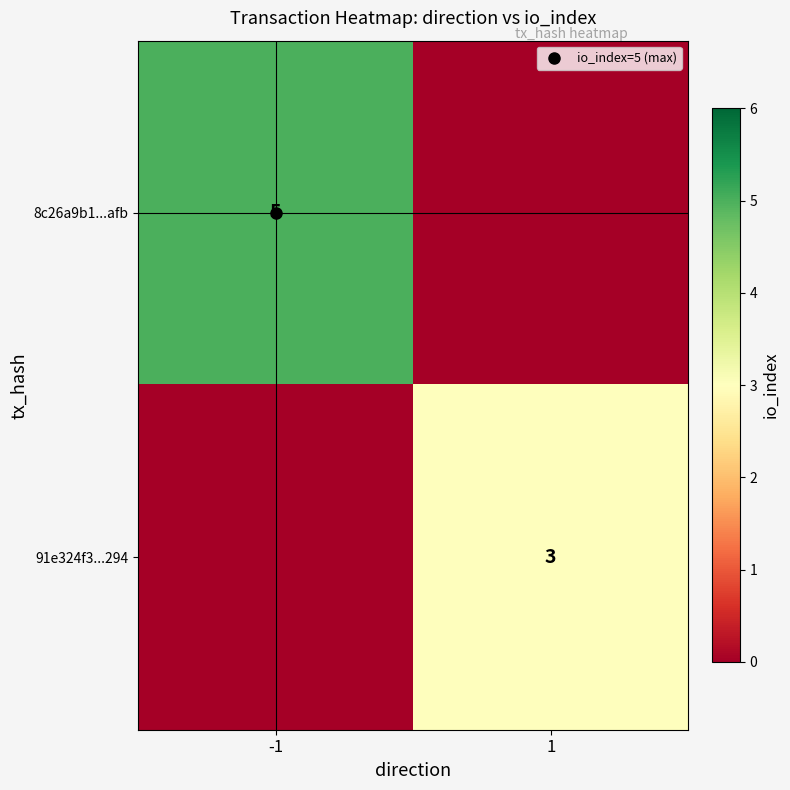

What is the difference between the 91e324f3...294 values at -1 and 1?

3